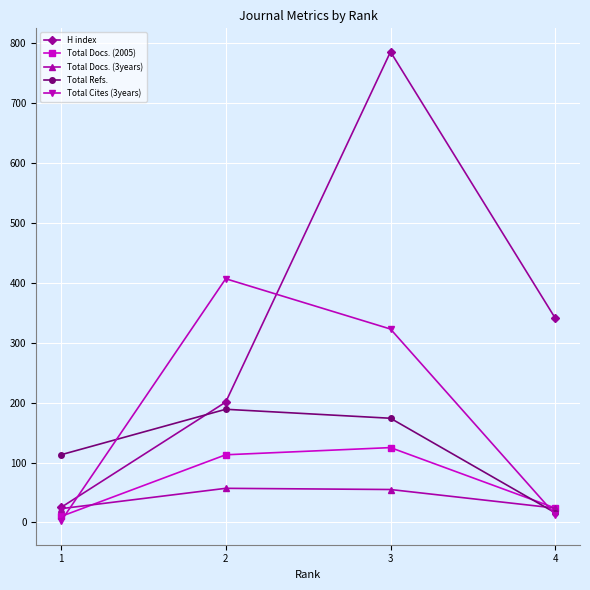

True or false: Total Refs. and Total Docs. (2005) cross at least once.

True